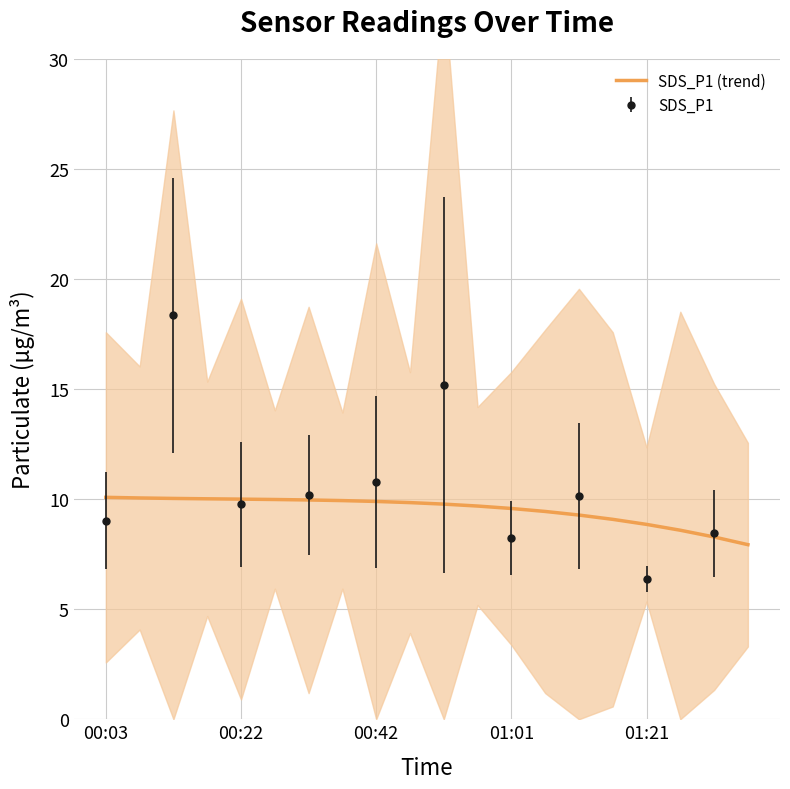

How many categories are shown in the chart?

20